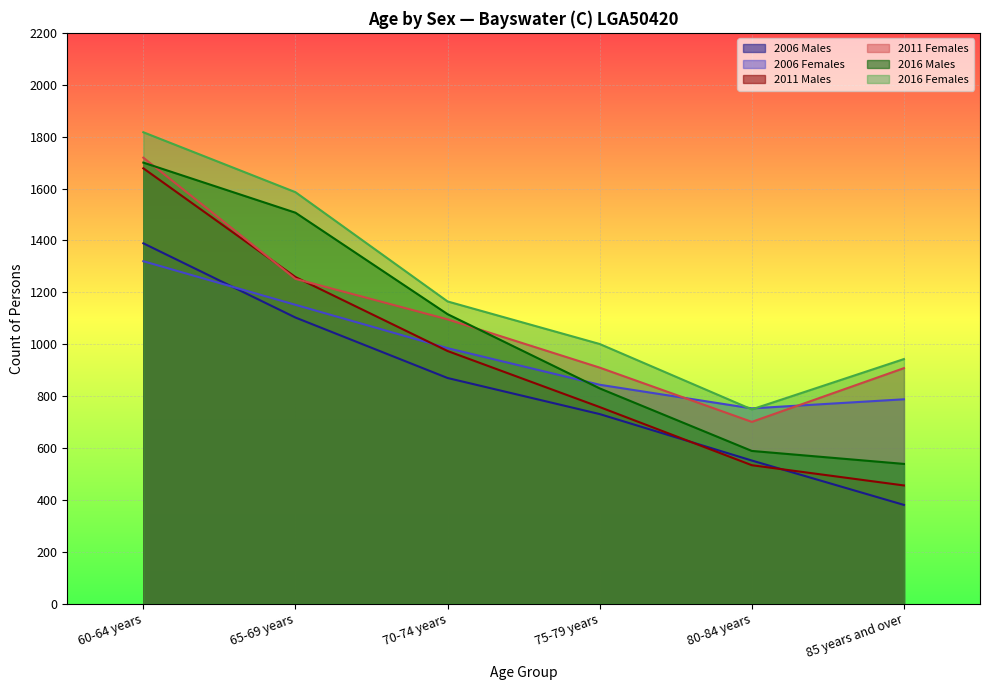

What is the sum of the 2016 Females values at 75-79 years and 70-74 years?

2166